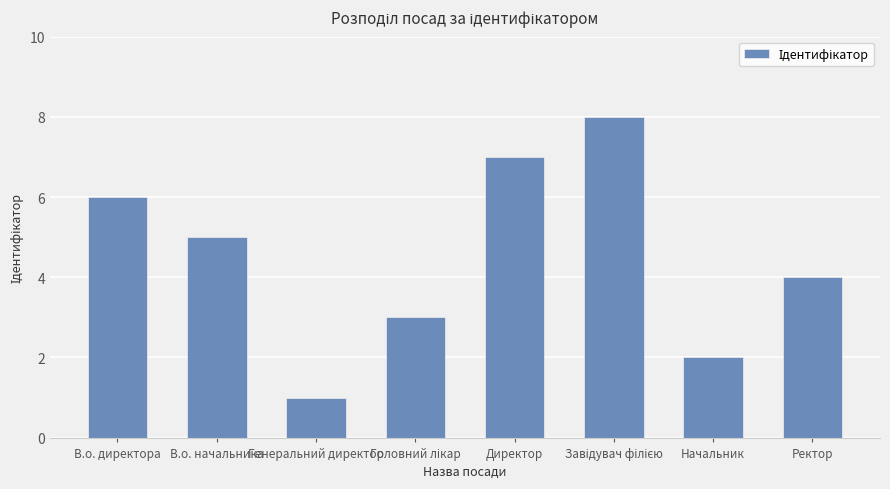

Between Начальник and Директор, which is larger?

Директор